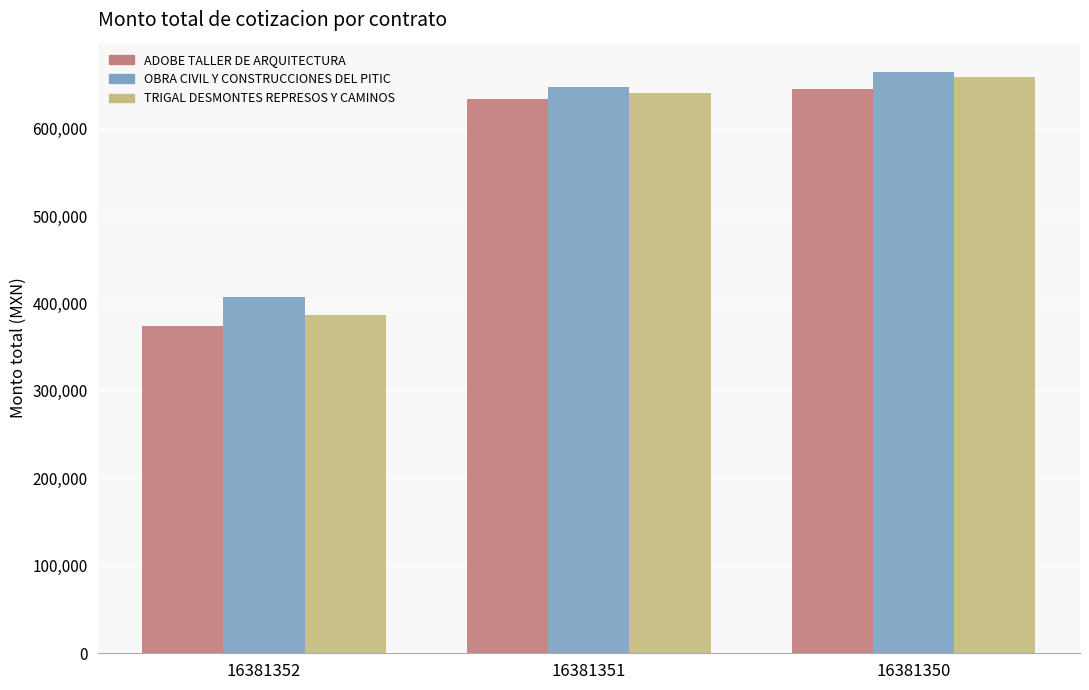

Is it true that OBRA CIVIL Y CONSTRUCCIONES DEL PITIC equals 648002.7 at 16381351?

True